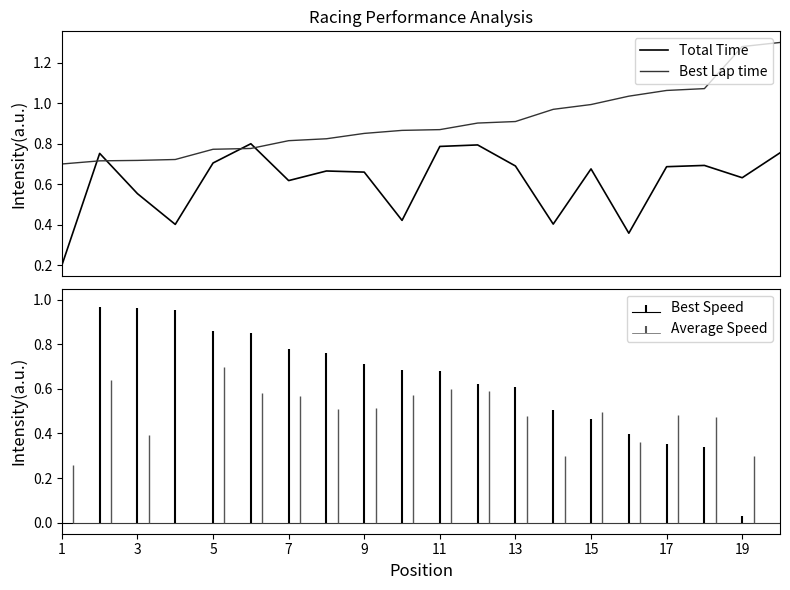

True or false: Total Time and Best Lap time intersect in this chart.

True